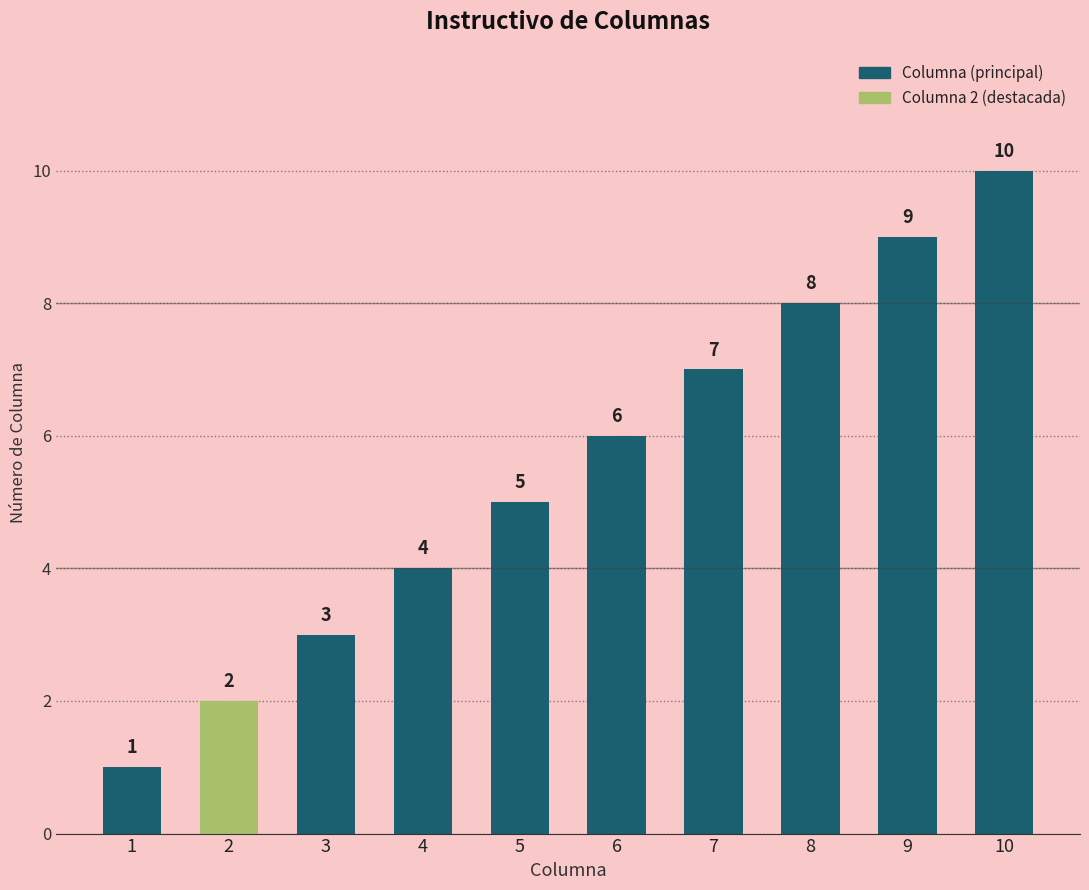

Reading left to right, list all the values displayed in this chart.

1=1	2=2	3=3	4=4	5=5	6=6	7=7	8=8	9=9	10=10